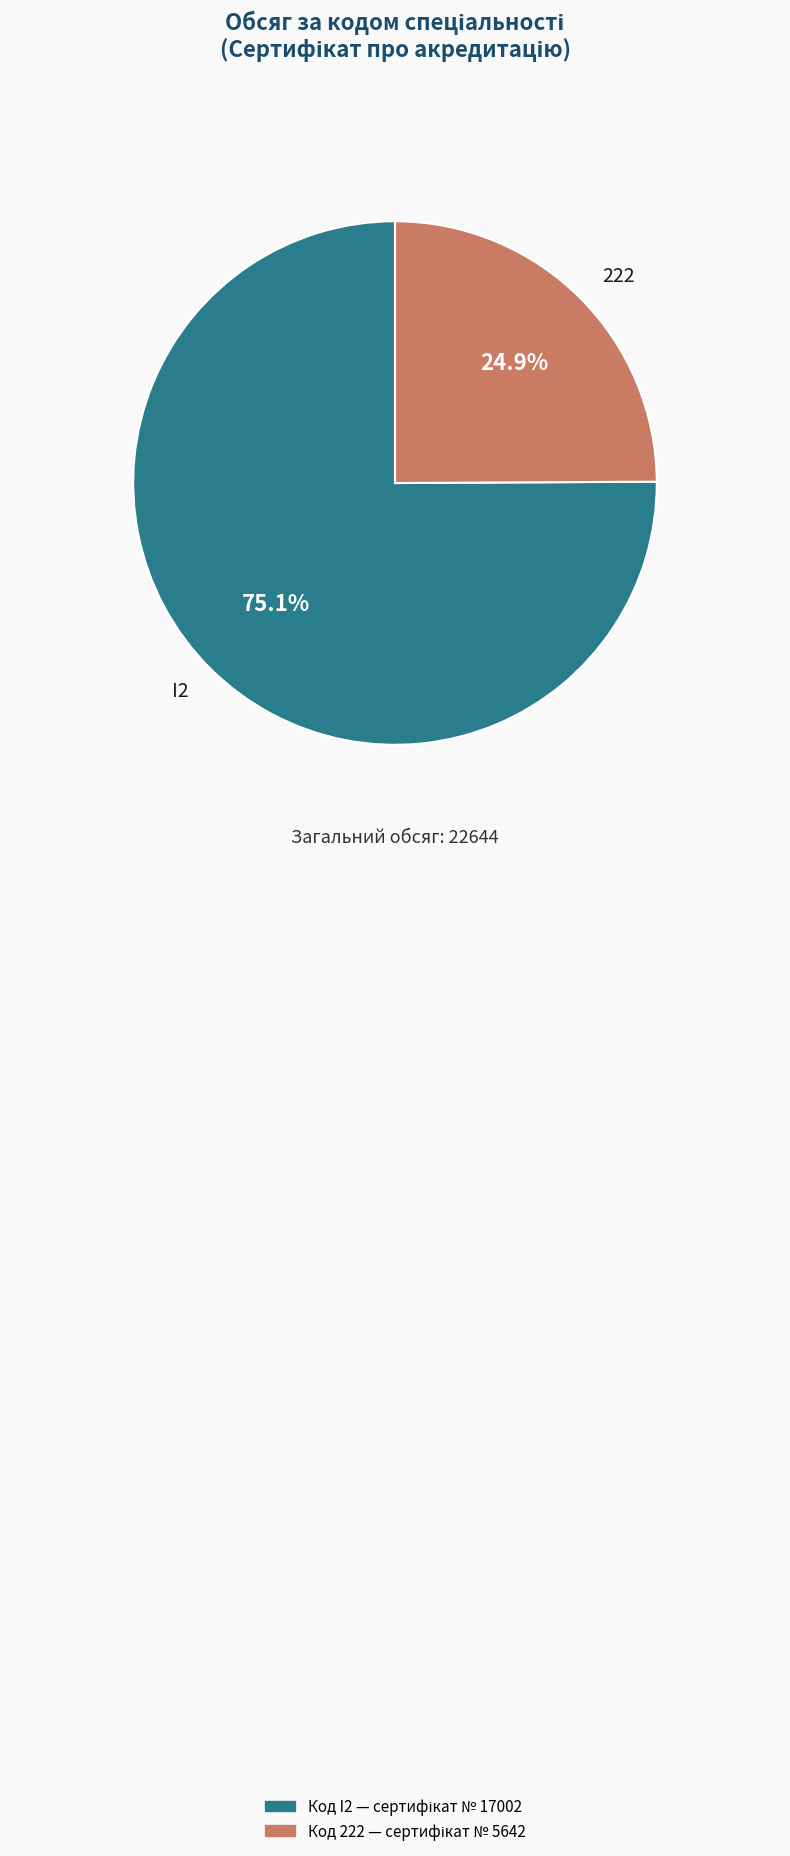

Which has a higher value, I2 or 222?

I2